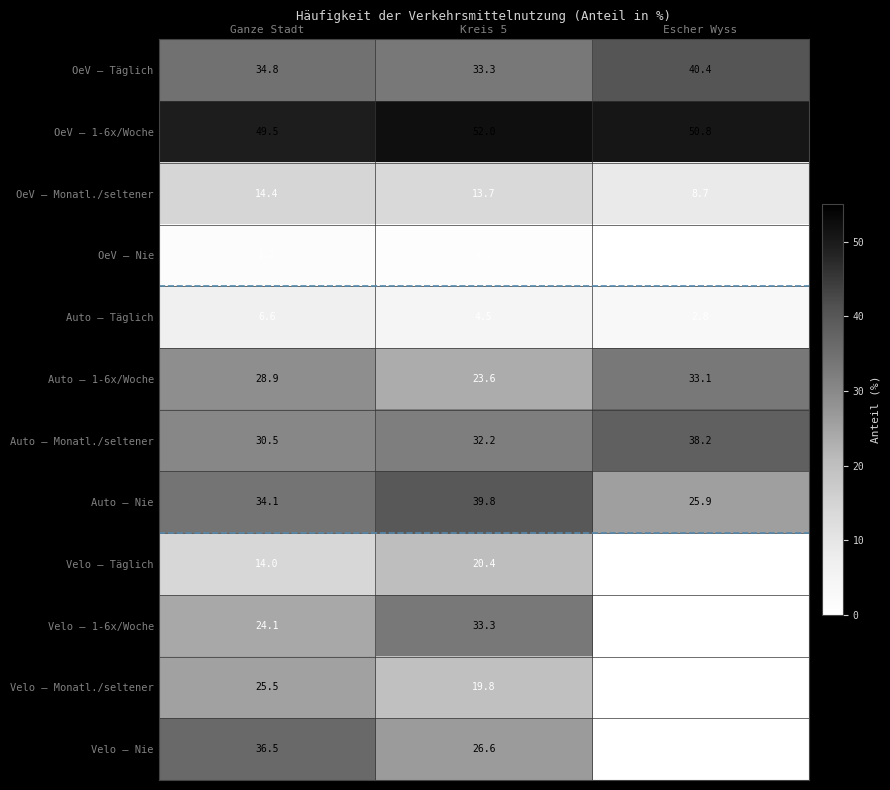

List the labels in order of Auto – Nie value, smallest first.

Escher Wyss, Ganze Stadt, Kreis 5